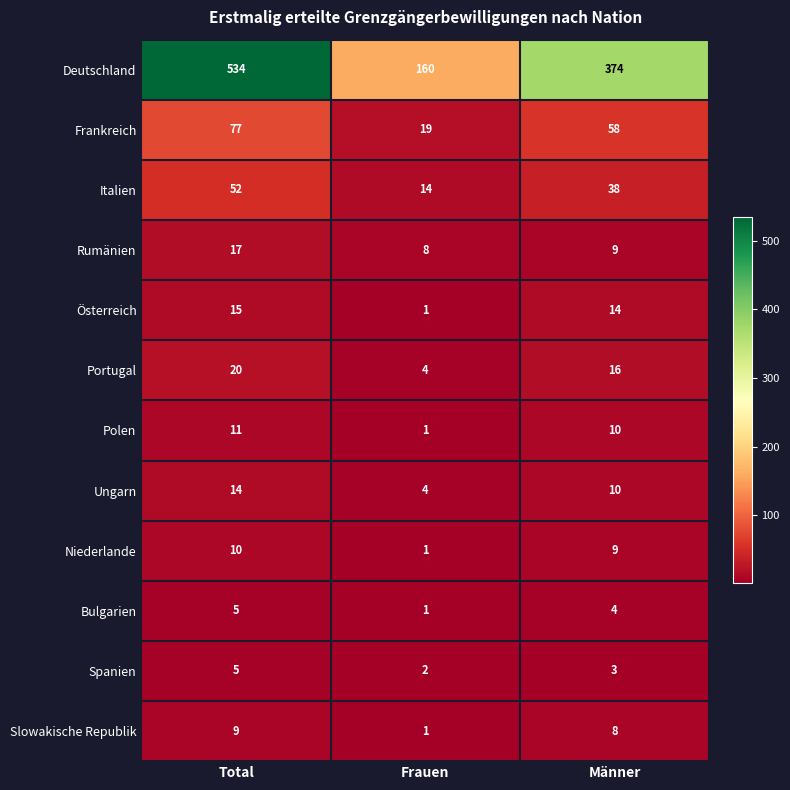

True or false: Spanien has a value of 5 at Männer.

False